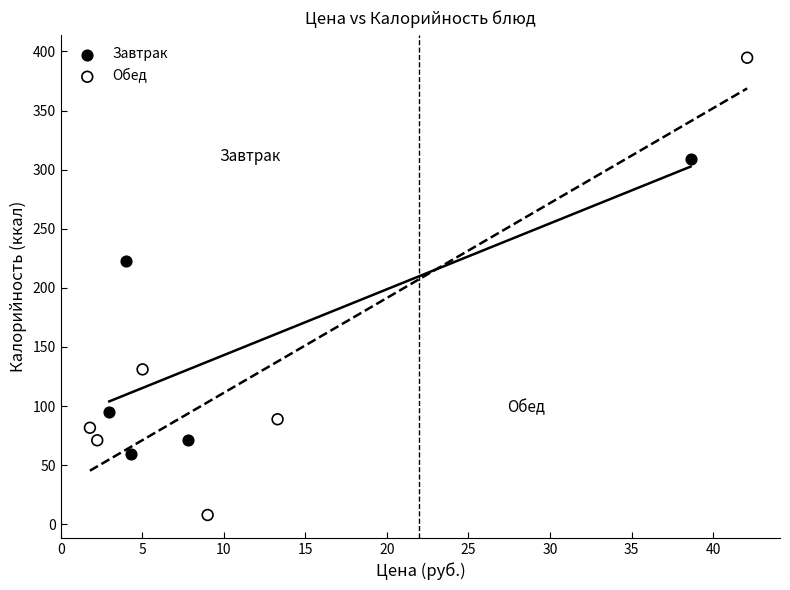

Which series reaches the minimum Y coordinate?

Обед